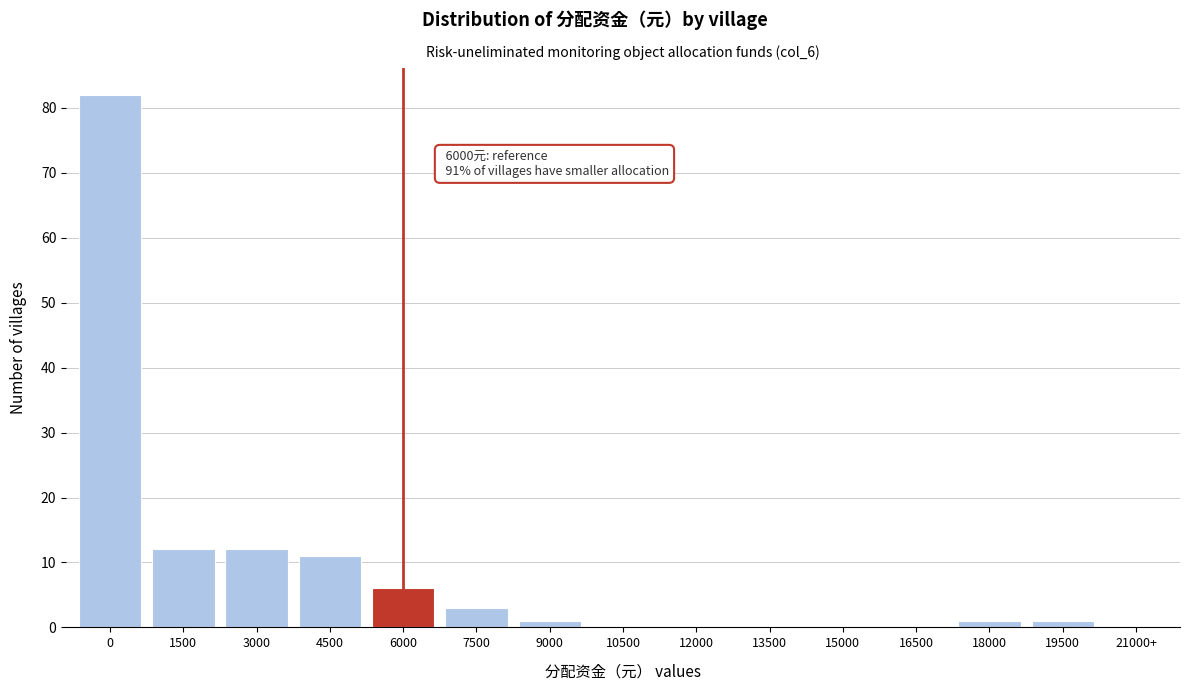

Reading left to right, what are all the values shown in this chart?

0=82	1500=12	3000=12	4500=11	6000=6	7500=3	9000=1	10500=0	12000=0	13500=0	15000=0	16500=0	18000=1	19500=1	21000+=0